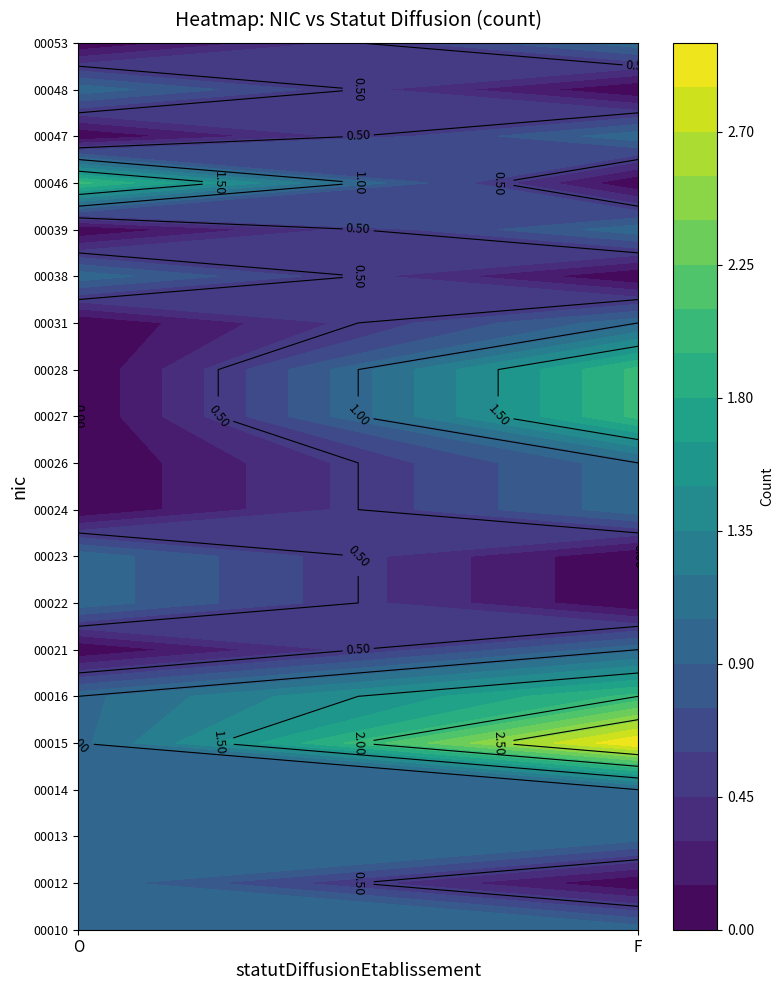

Where is 00047 nearest to the value 0?

O